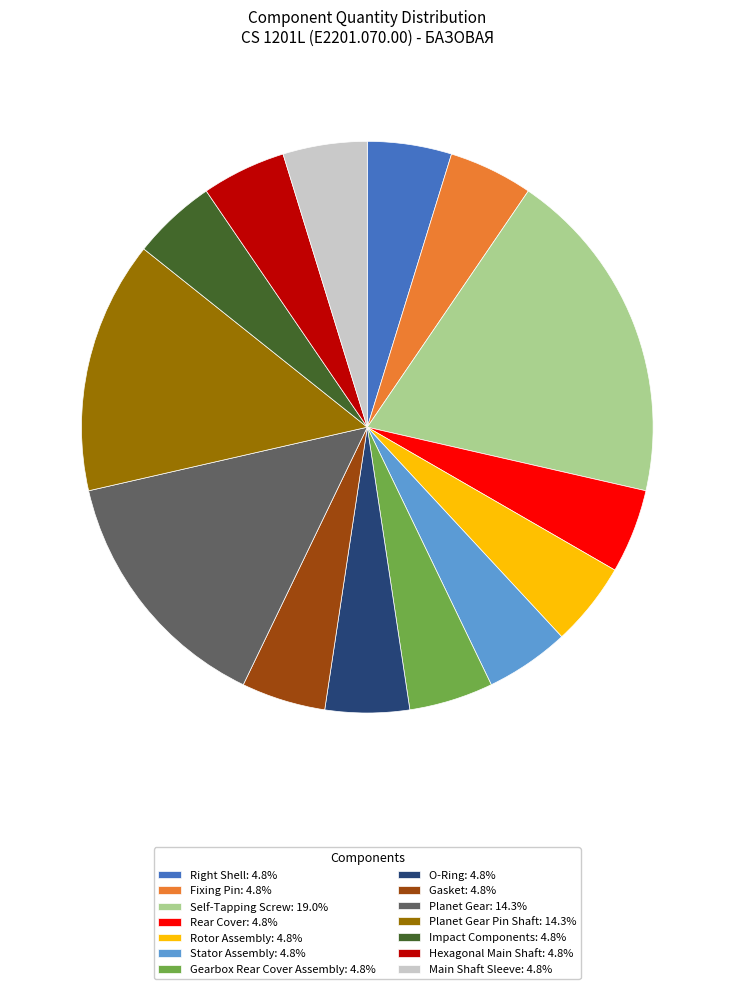

How many slices are in this pie chart?

14